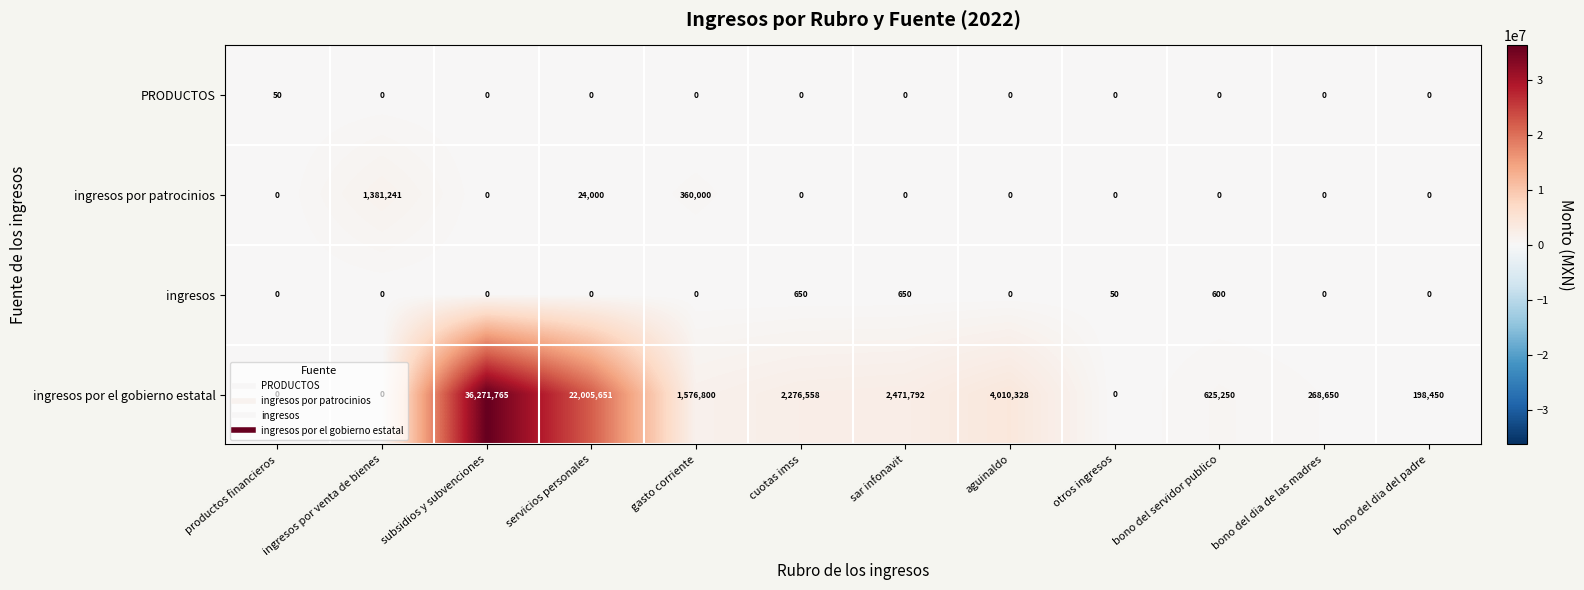

Is it true that ingresos por patrocinios equals 0 at cuotas imss?

True